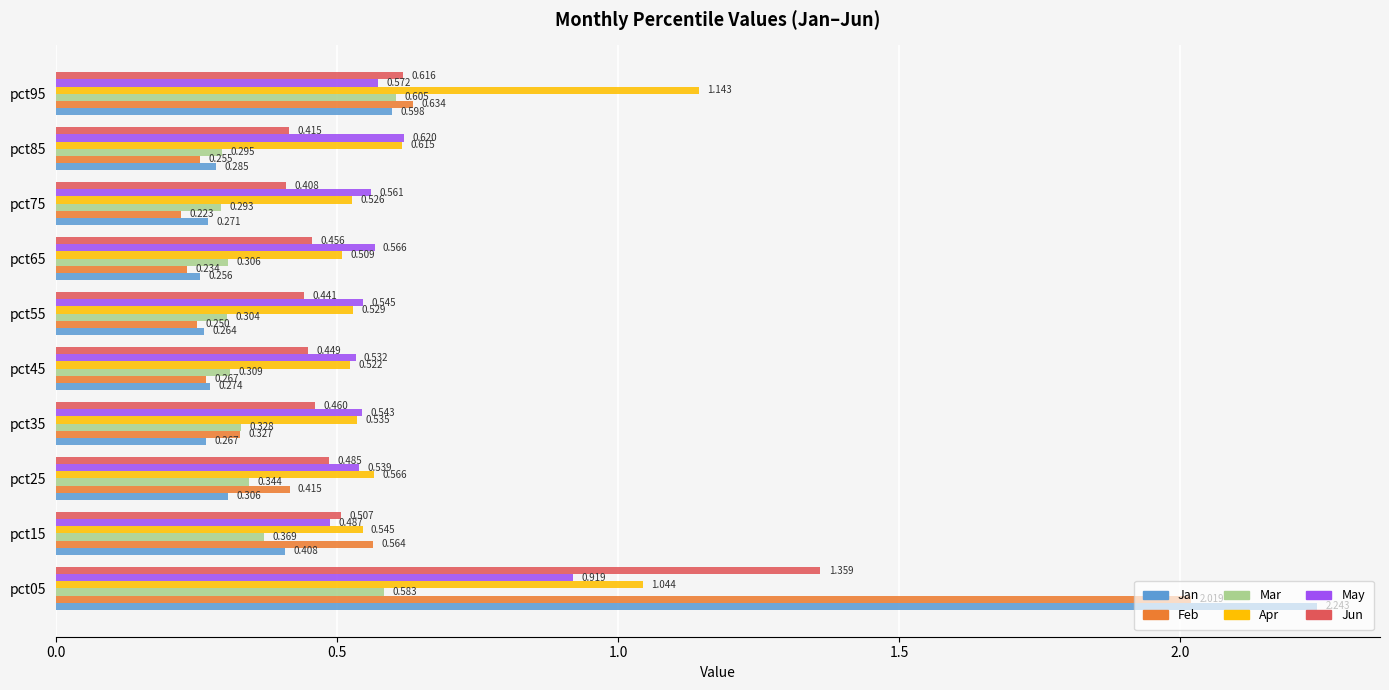

Which series has the largest range (max minus min)?

Jan